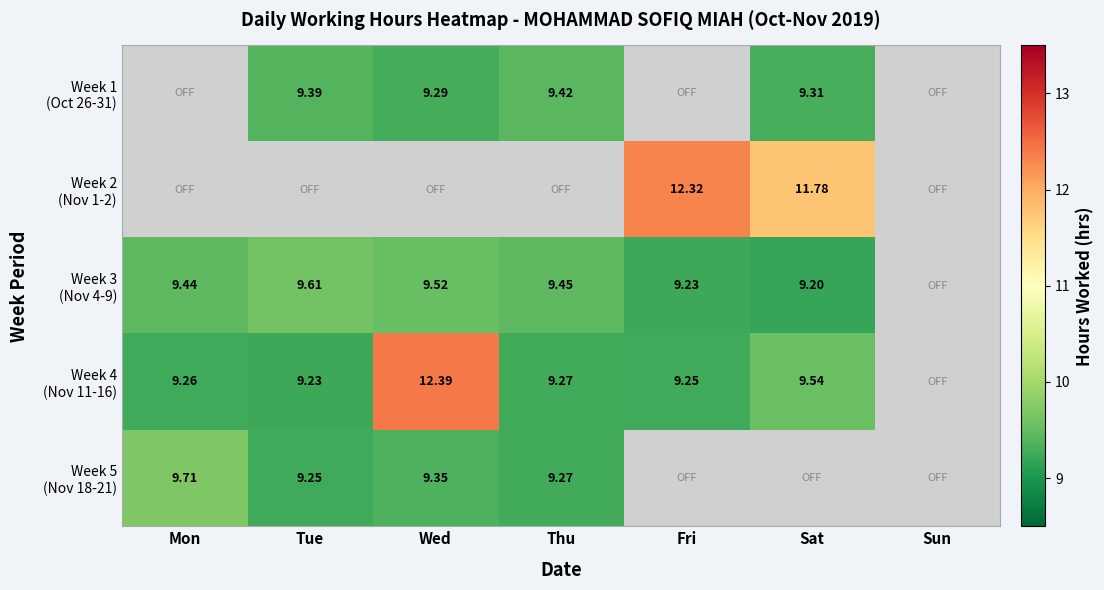

List the labels in order of Week 5 (Nov 18-21) value, smallest first.

Tue, Thu, Wed, Mon, Fri, Sat, Sun